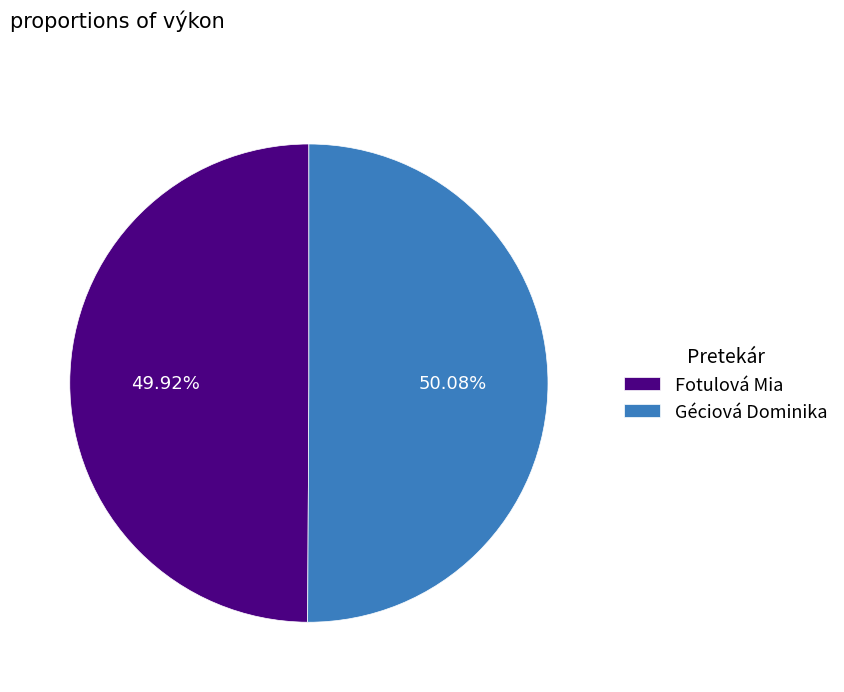

How many slices are in this pie chart?

2